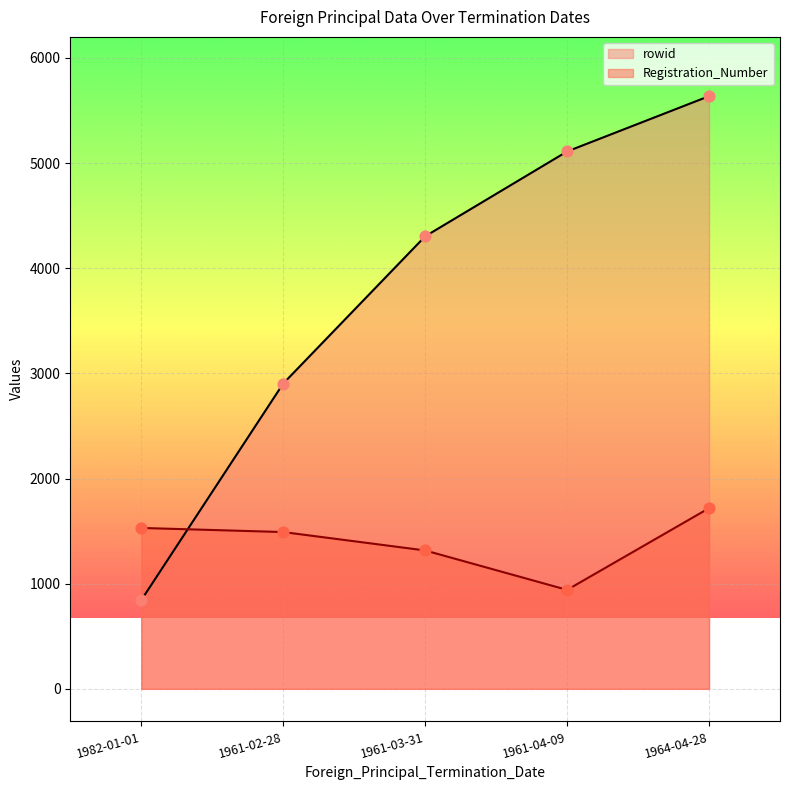

At how many categories does at least one series exceed 5368?

1